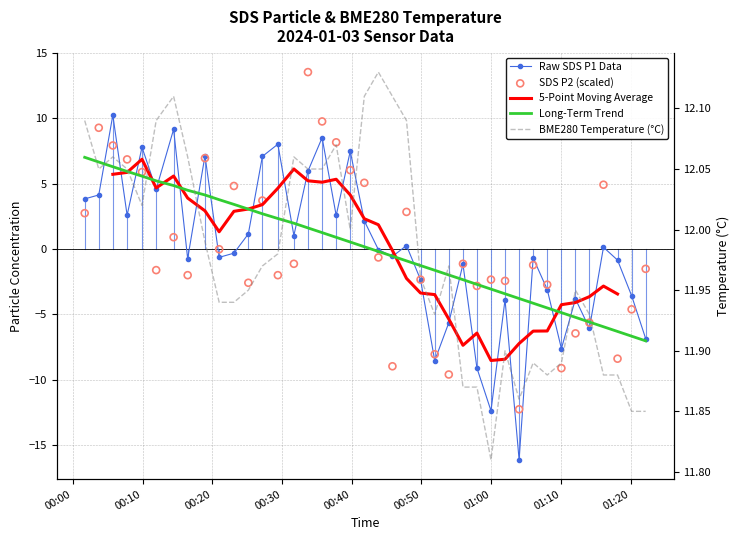

Which series reaches the maximum Y coordinate?

SDS P2 (scaled)